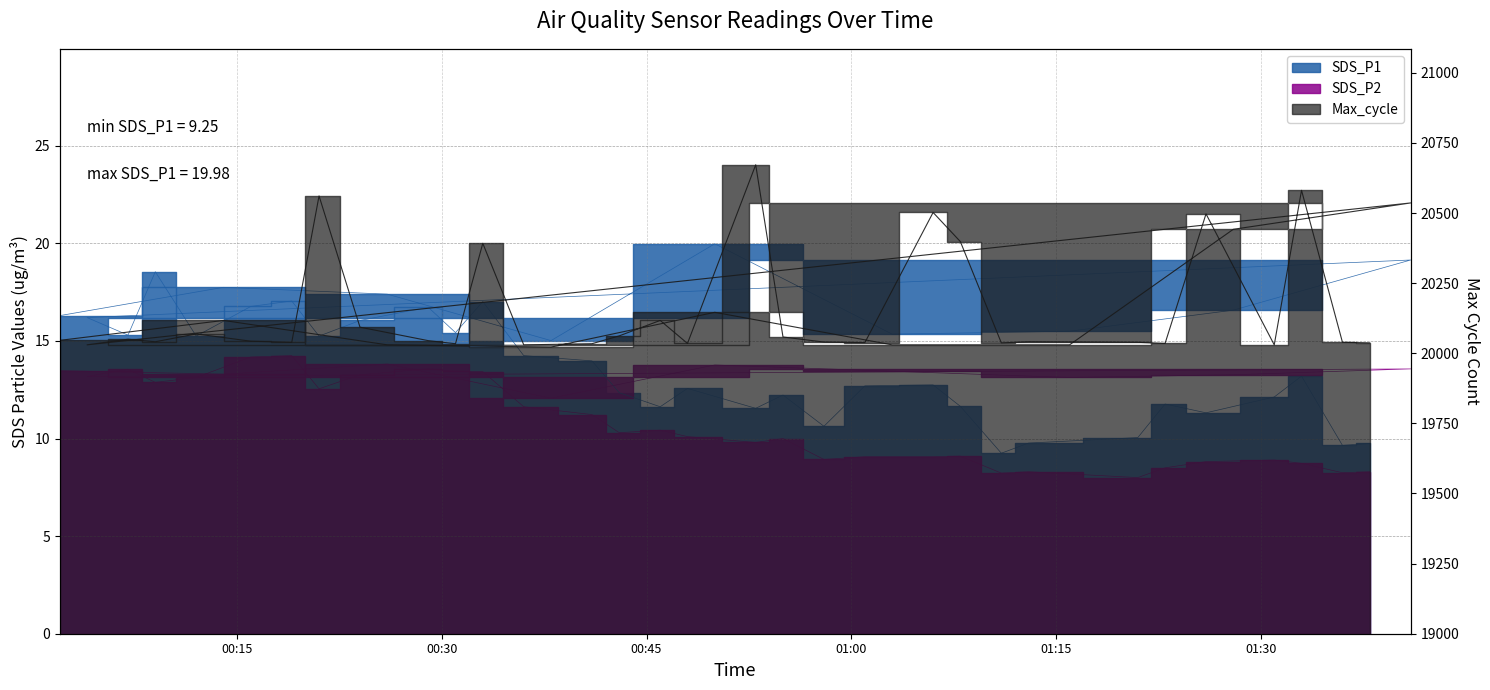

Between 2022/08/14 00:09 and 2022/08/14 00:41, which series saw the biggest shift?

Max_cycle